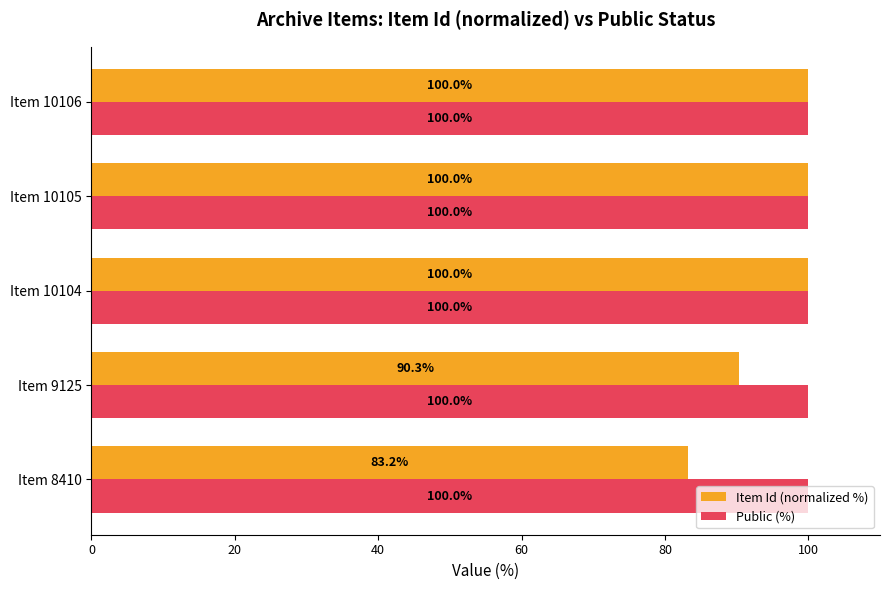

Which series changed the most between Item 9125 and Item 10104?

Item Id (normalized %)